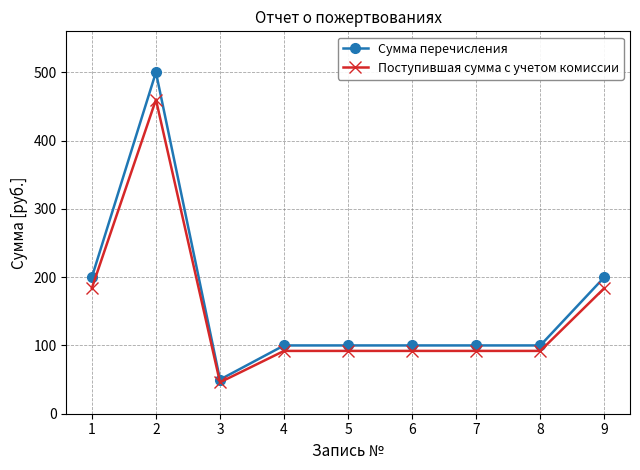

Reading left to right, list all the values displayed in this chart.

Сумма перечисления: 200	500	50	100	100	100	100	100	200
Поступившая сумма с учетом комиссии: 184	460	46	92	92	92	92	92	184